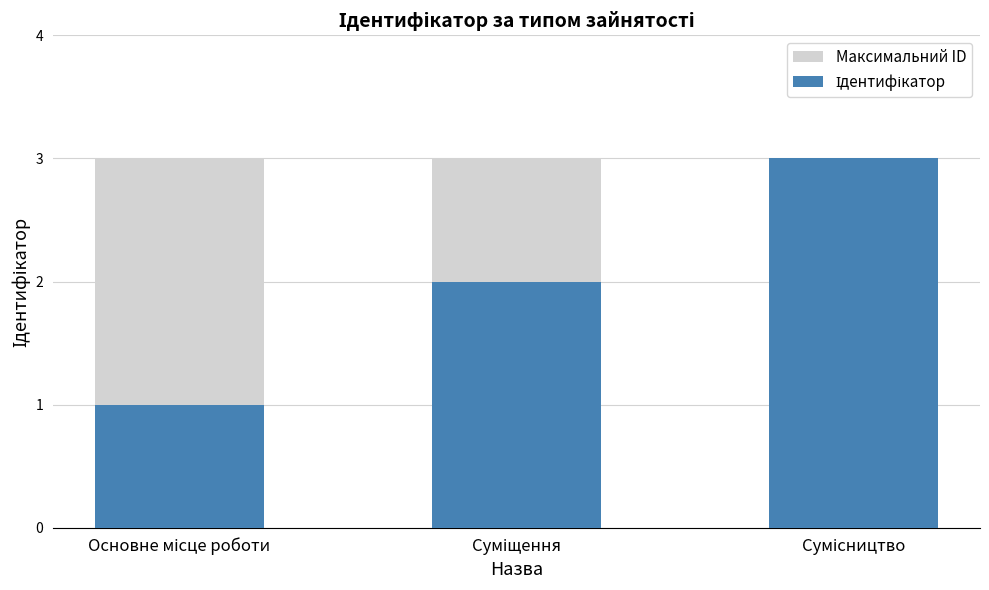

At which label is Ідентифікатор closest to 2?

Суміщення